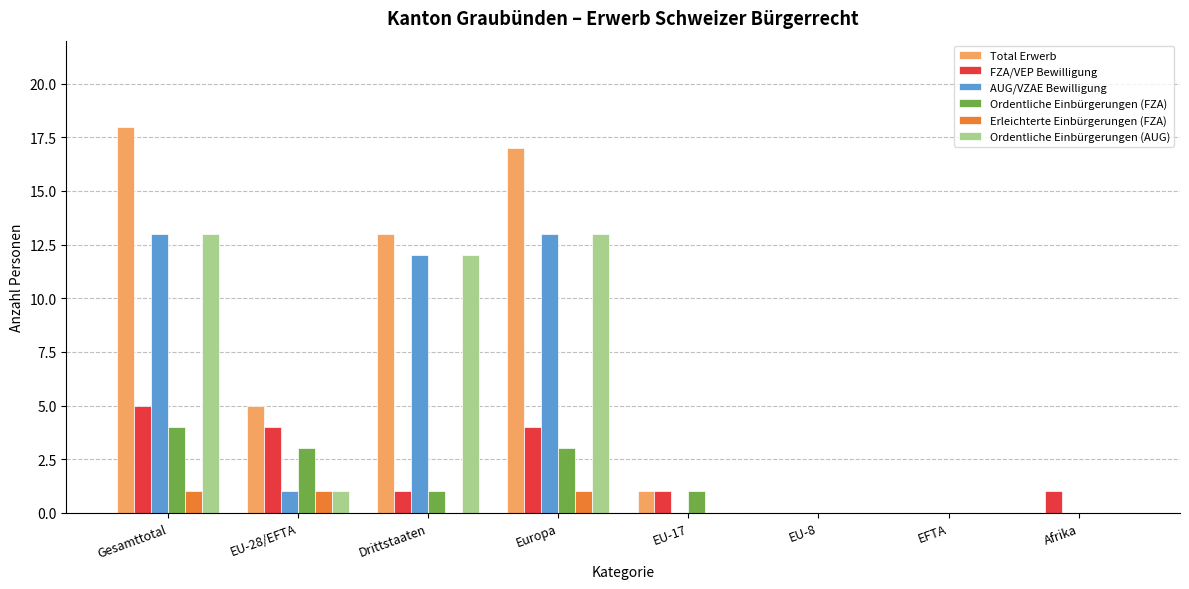

Count the number of data series in this chart.

6